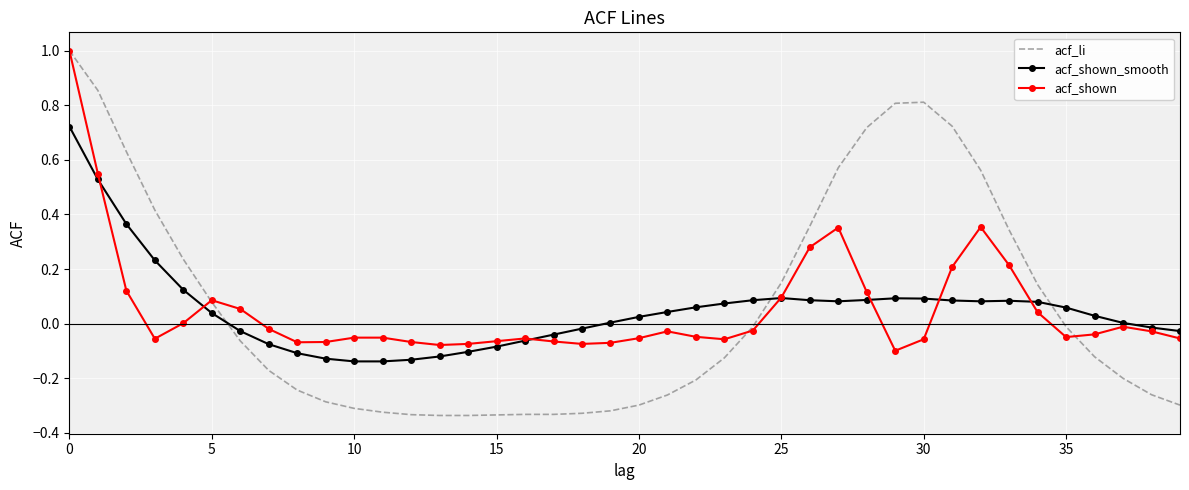

Which series has the largest range (max minus min)?

acf_li